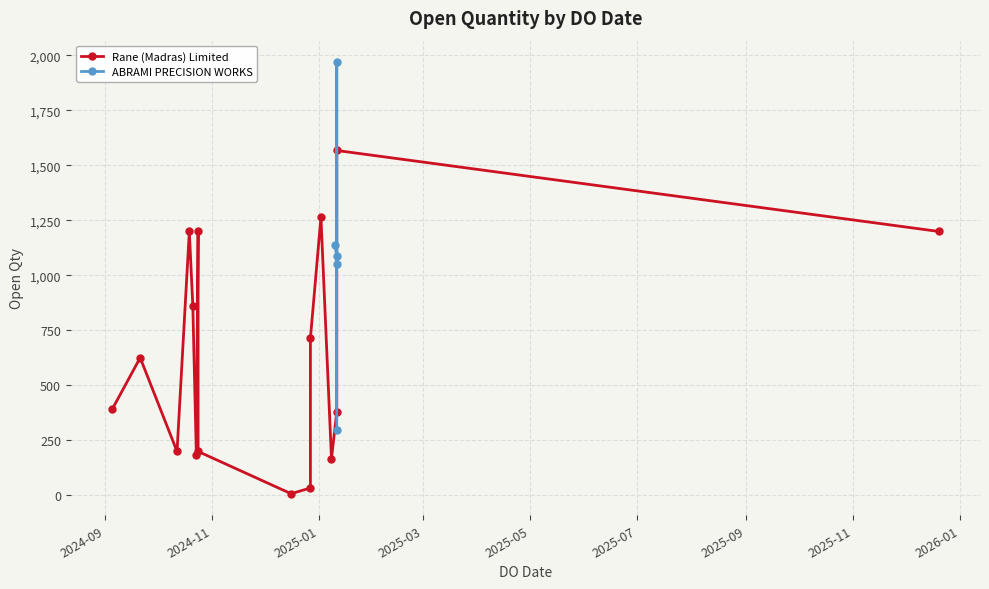

Between 05/09/2024 and 08/01/2025, which is larger?

05/09/2024